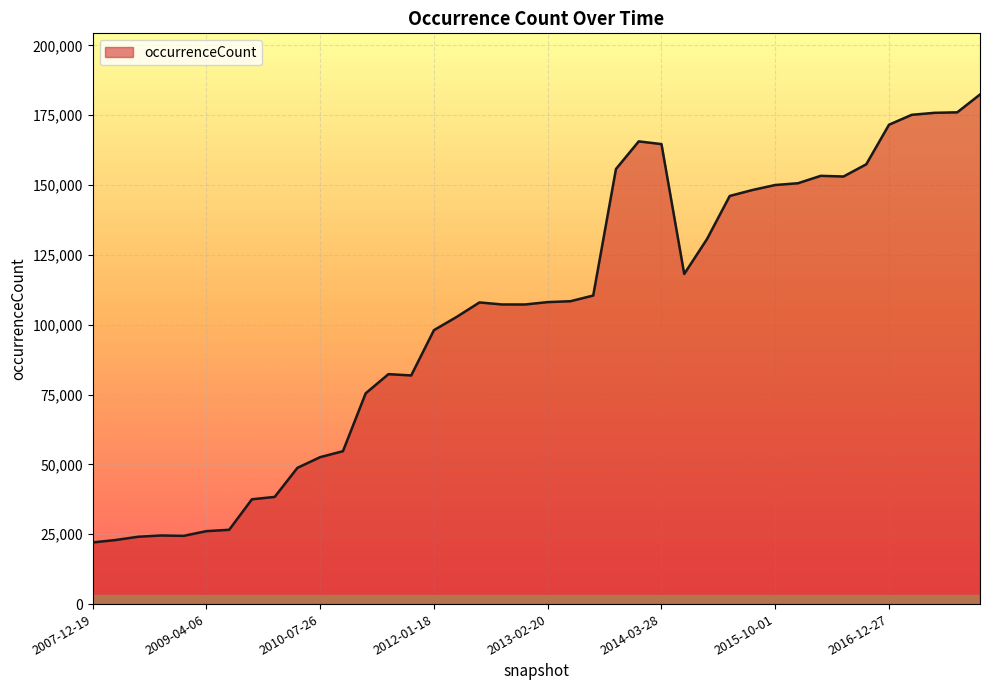

What is the smallest value displayed?

22067